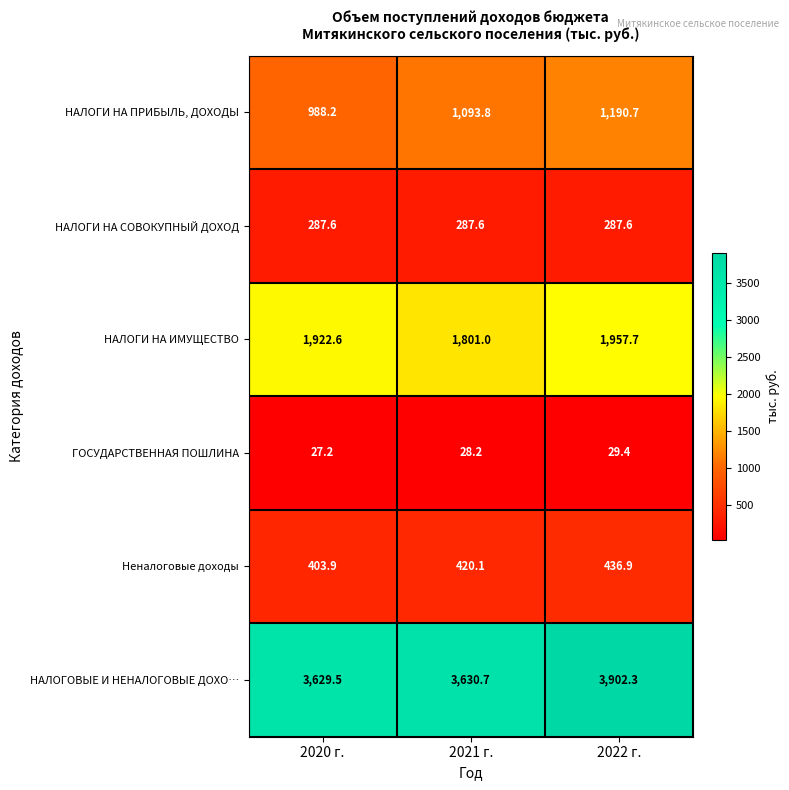

Read the НАЛОГИ НА СОВОКУПНЫЙ ДОХОД value at 2022 г..

287.6